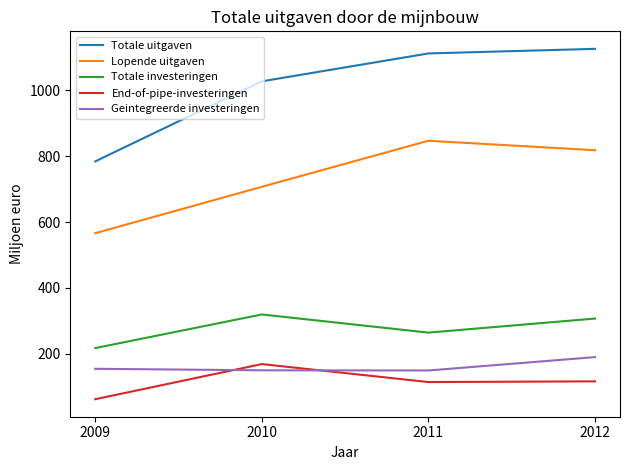

Does the chart display data point markers on the line(s)?

No